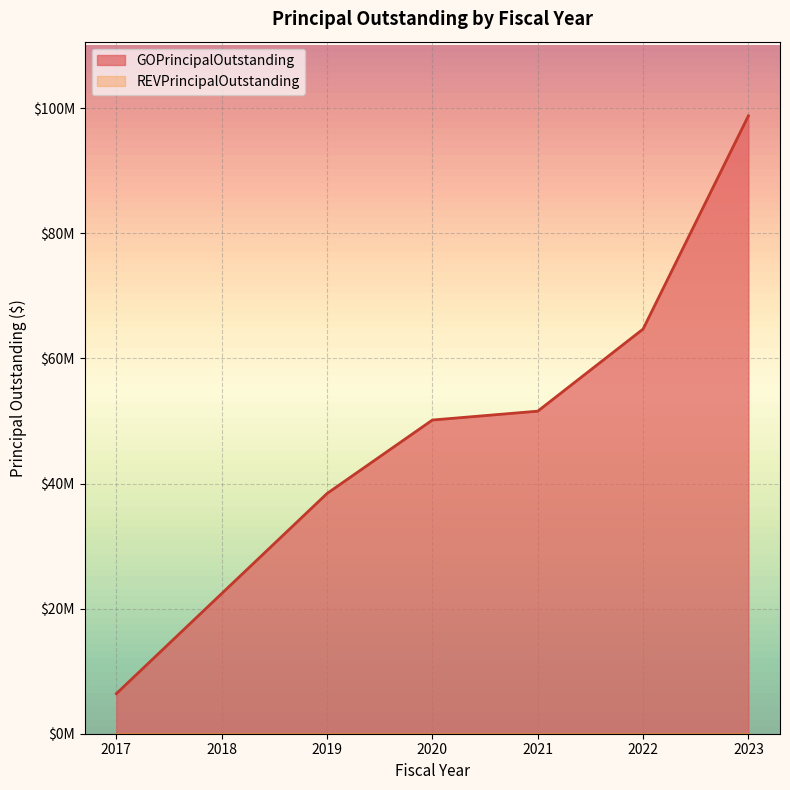

Does the chart display data point markers on the line(s)?

No